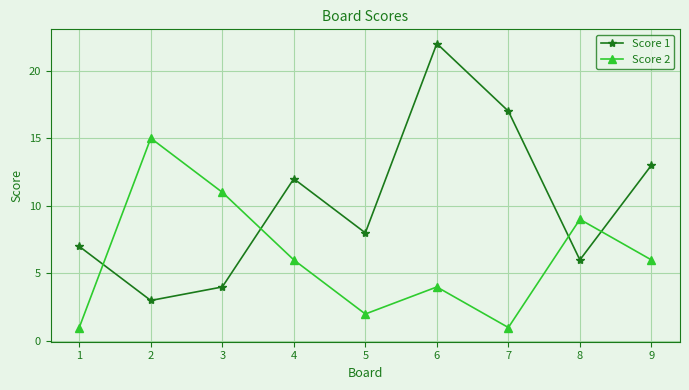

At which label is Score 1 closest to 12?

4